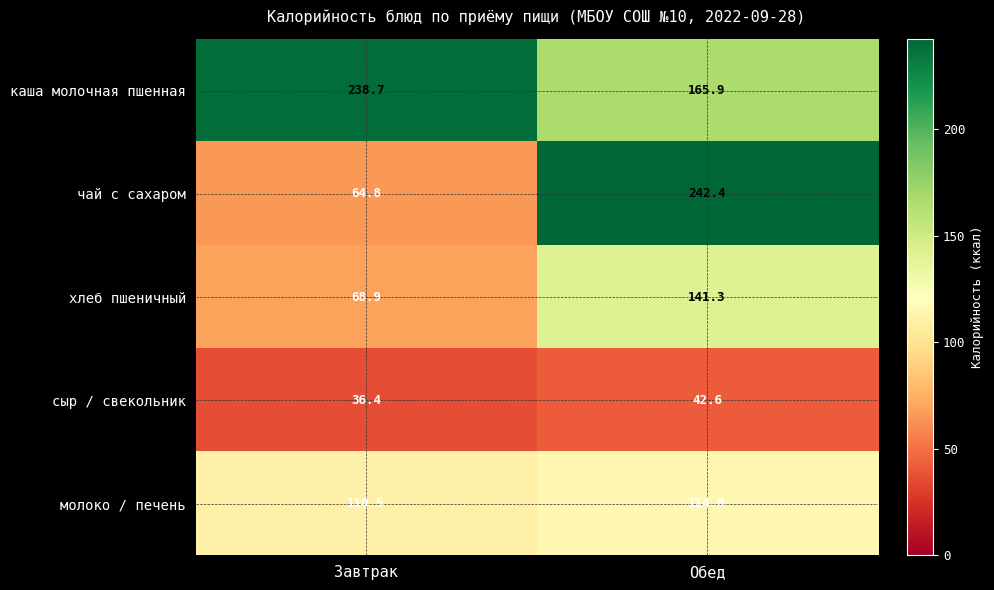

What is the total value across all series at Завтрак?

519.3